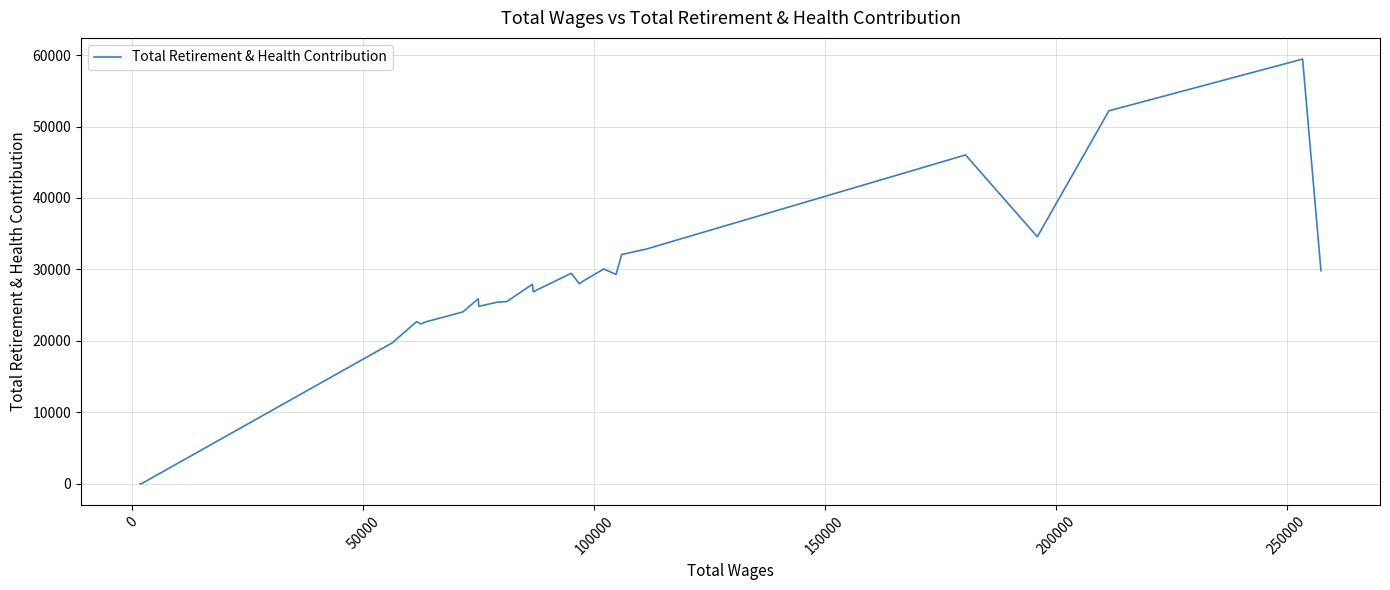

Does the chart display data point markers on the line(s)?

No